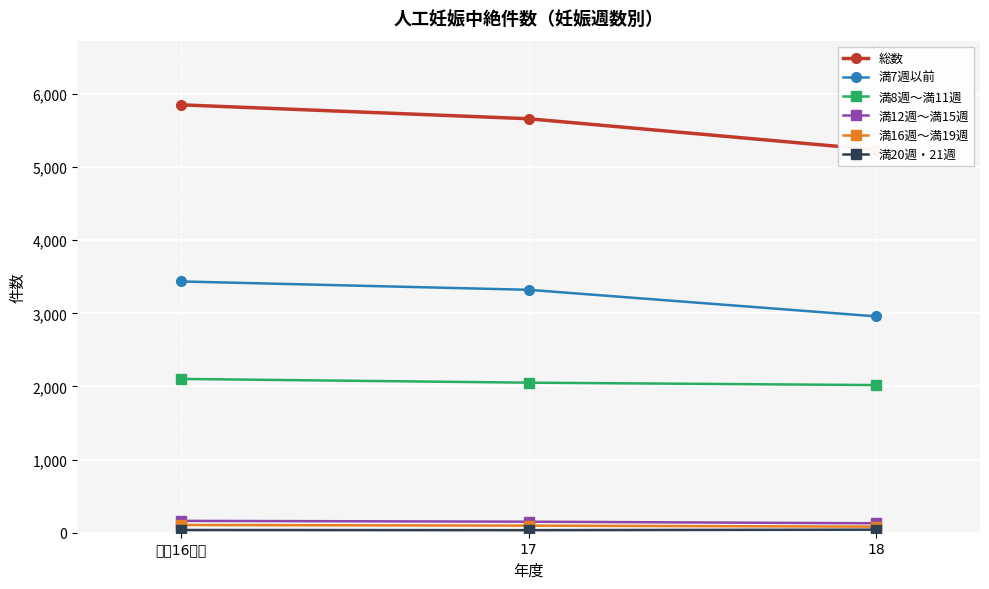

Rank the series at 17 from highest to lowest value.

総数, 満7週以前, 満8週〜満11週, 満12週〜満15週, 満16週〜満19週, 満20週・21週